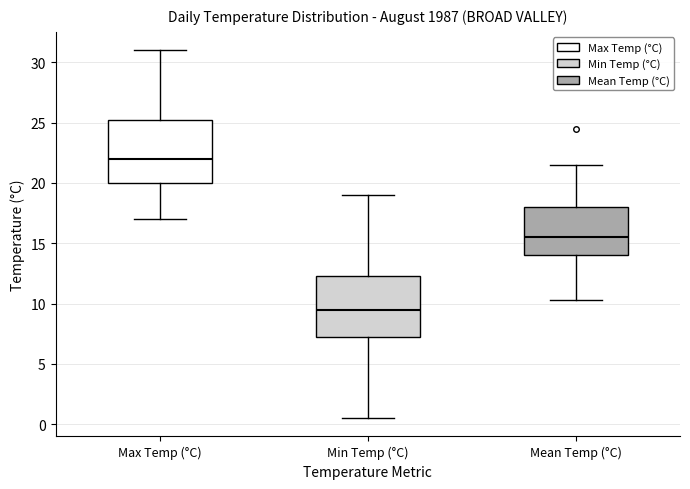

Reading left to right, transcribe this box plot: for each box, give where its median line is, the range the box spans, and where its two whiskers end, as read against the y-axis. The values are not printed on the chart, so give them approximately, as read against the axis.

Max Temp (°C): median 22.0, box 20.0 to 25.5, whiskers 17.0 to 31.0
Min Temp (°C): median 9.5, box 7.5 to 12.5, whiskers 0.5 to 19.0
Mean Temp (°C): median 15.5, box 14.0 to 18.0, whiskers 10.5 to 21.5